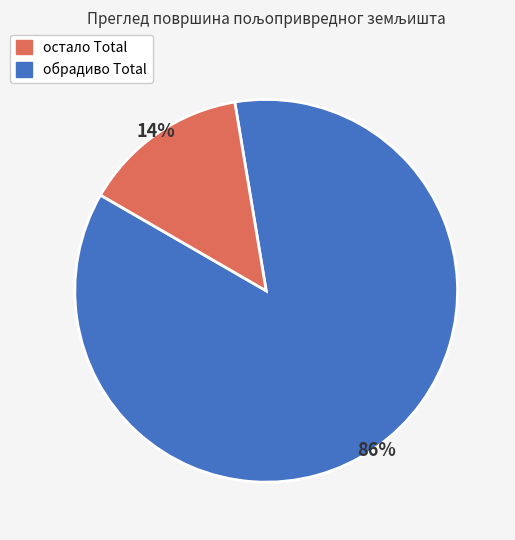

Count the number of slices in the pie.

2